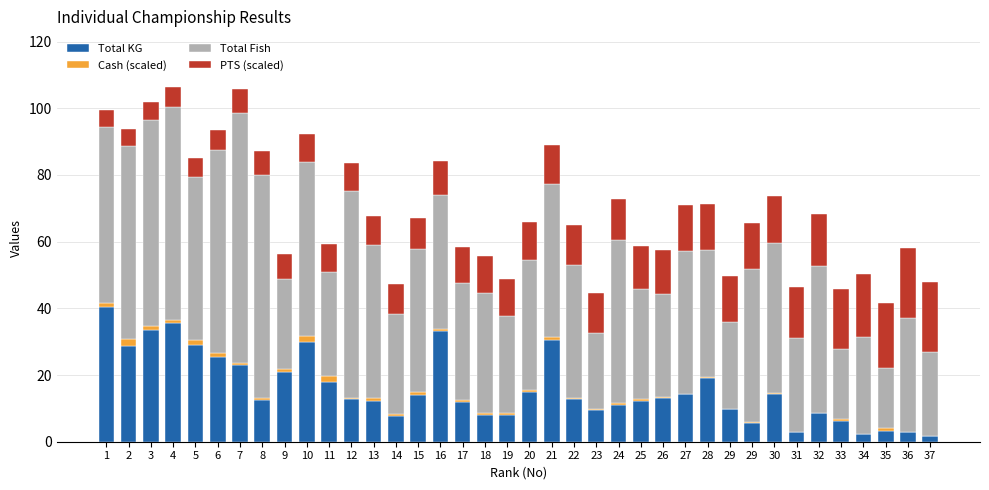

What are all the series names shown in the legend?

Total KG, Cash (scaled), Total Fish, PTS (scaled)